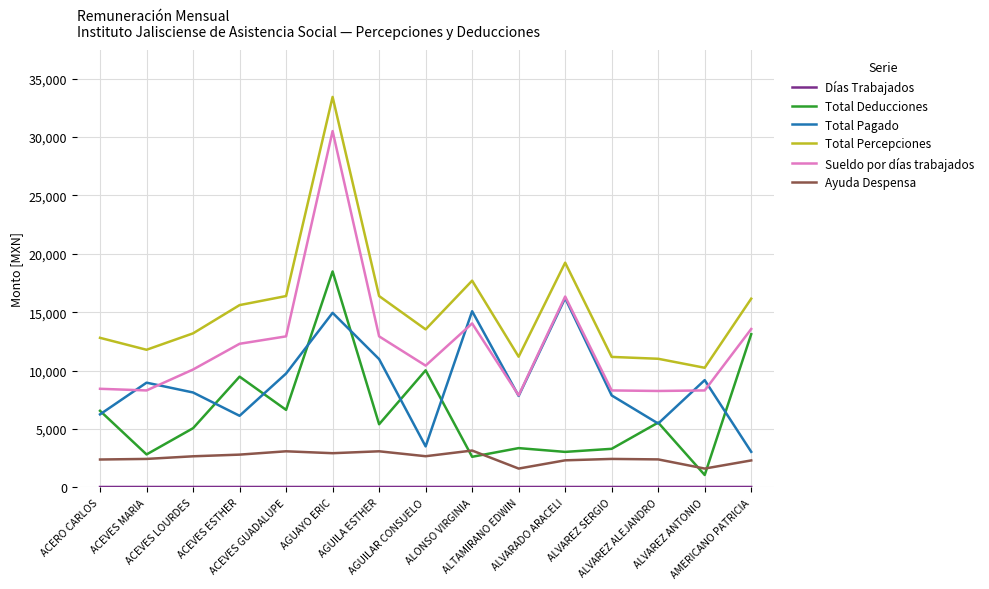

True or false: Total Percepciones and Total Pagado intersect in this chart.

False